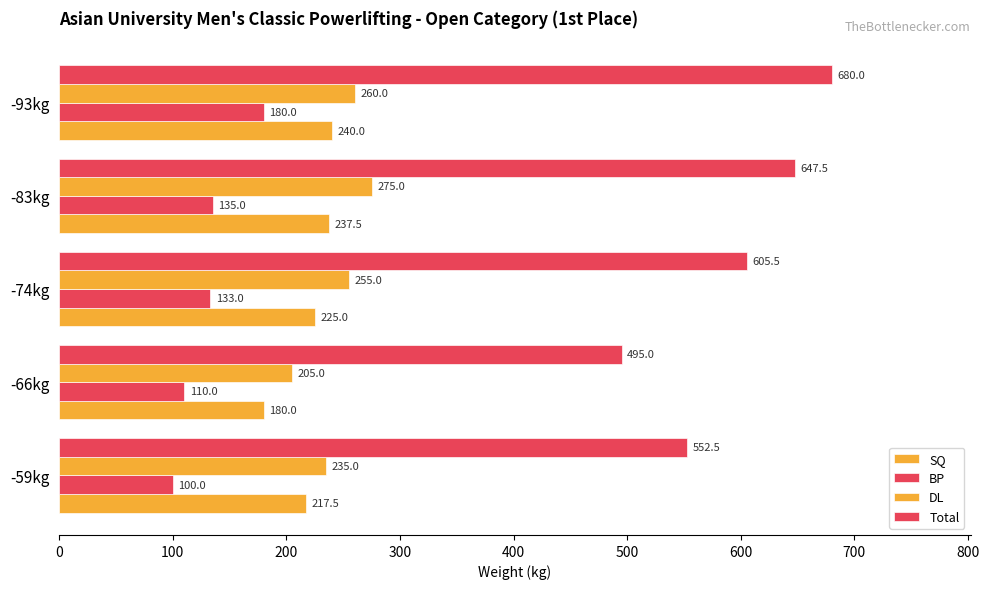

How many values in the BP series are below 133?

2